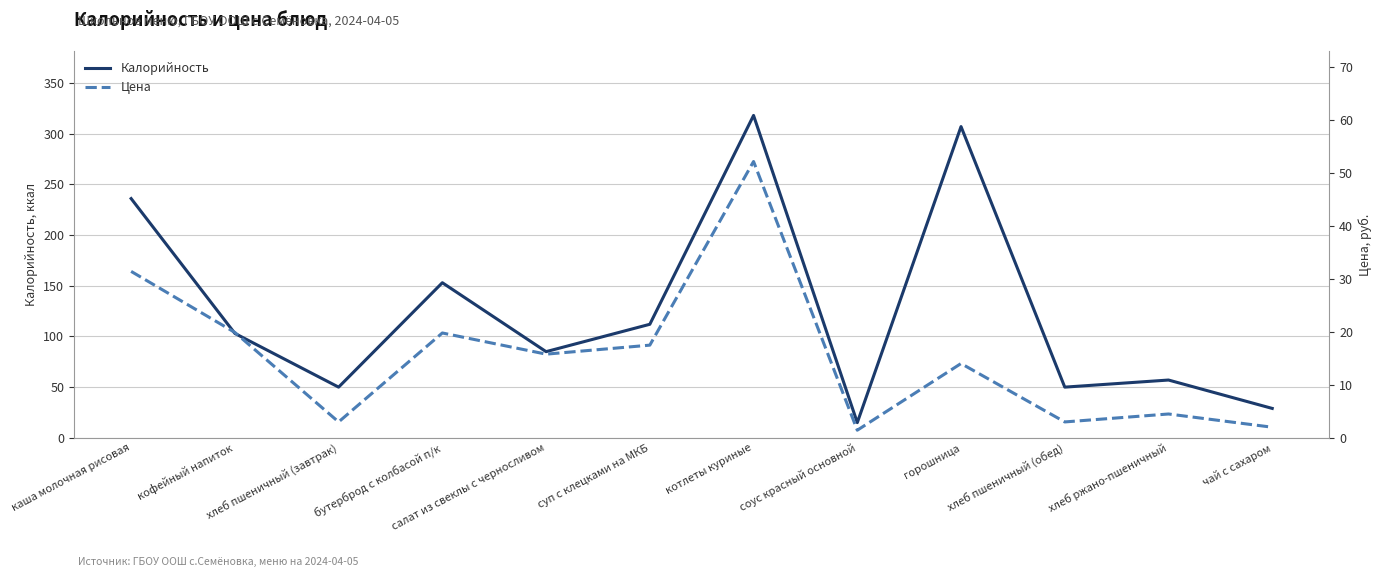

In Калорийность, how many points are higher than both neighbors (excluding endpoints)?

4